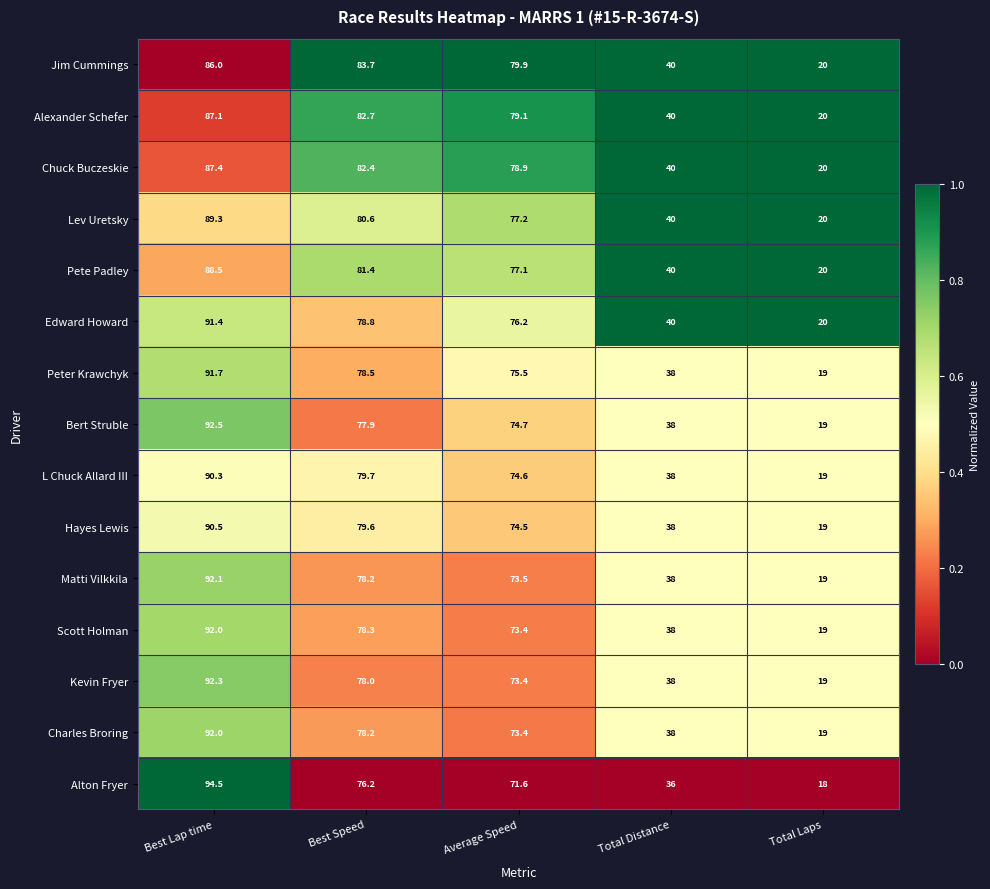

The Matti Vilkkila series shows 10.6 at Total Distance. True or false?

False